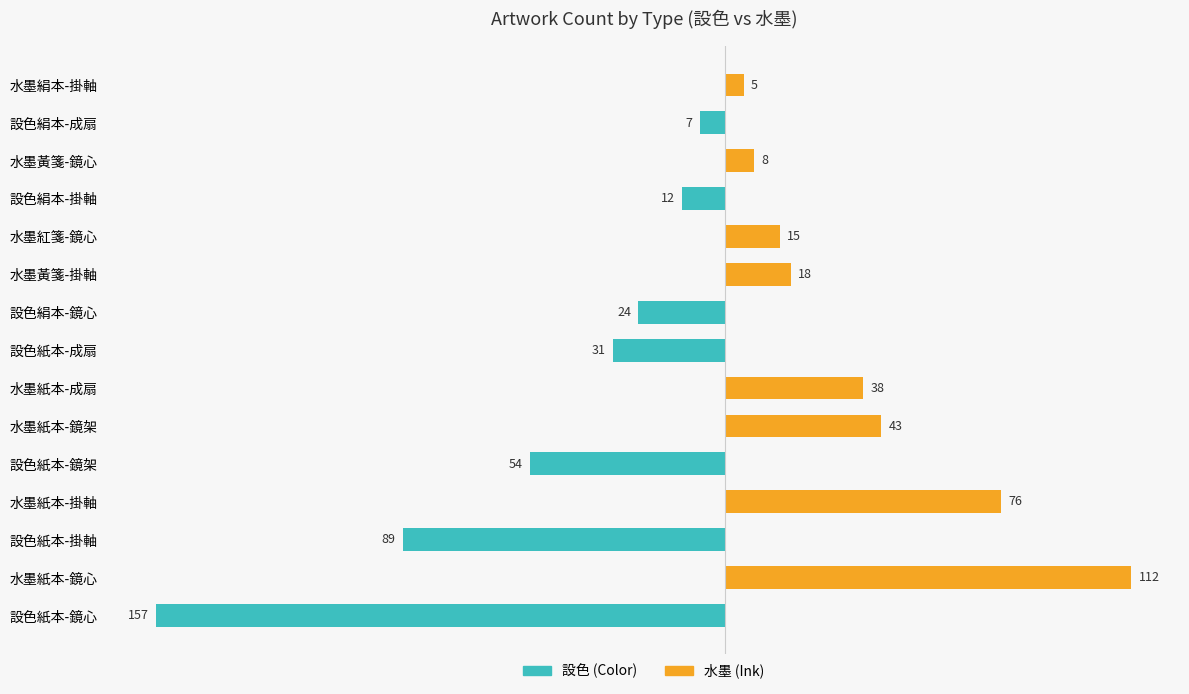

How many bars are there in total?

30